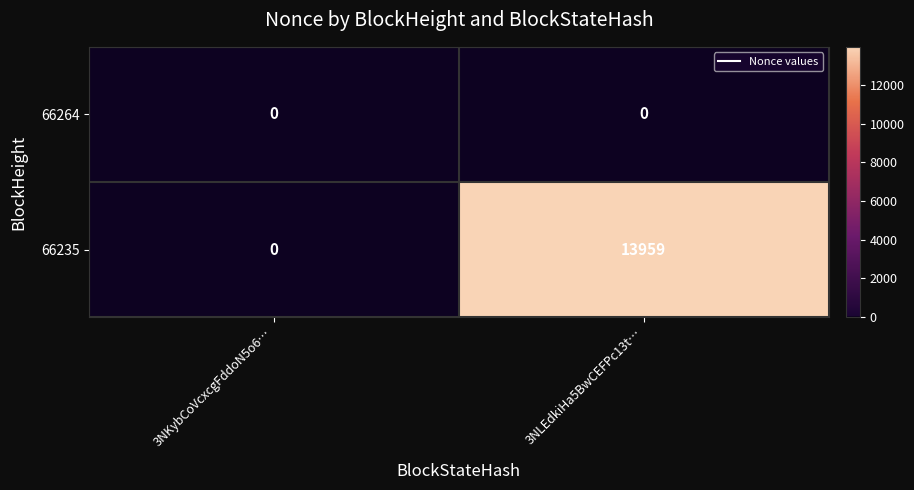

True or false: 66264 has a value of 0 at 3NKybCoVcxcgFddoN5o6….

True